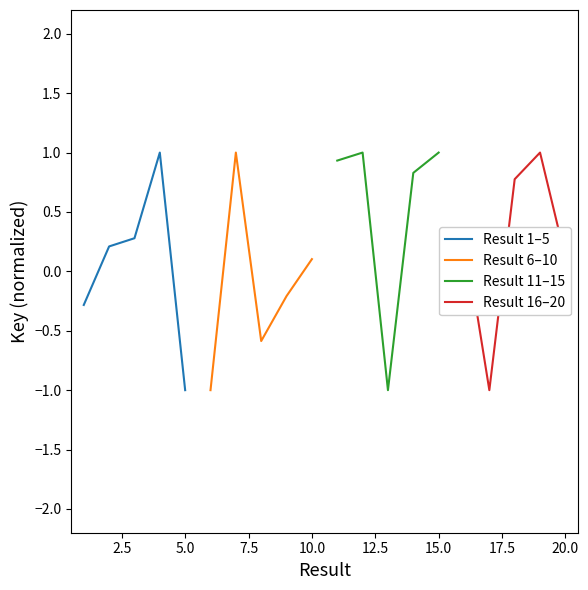

What is the minimum value for Result 11–15?

-1.0